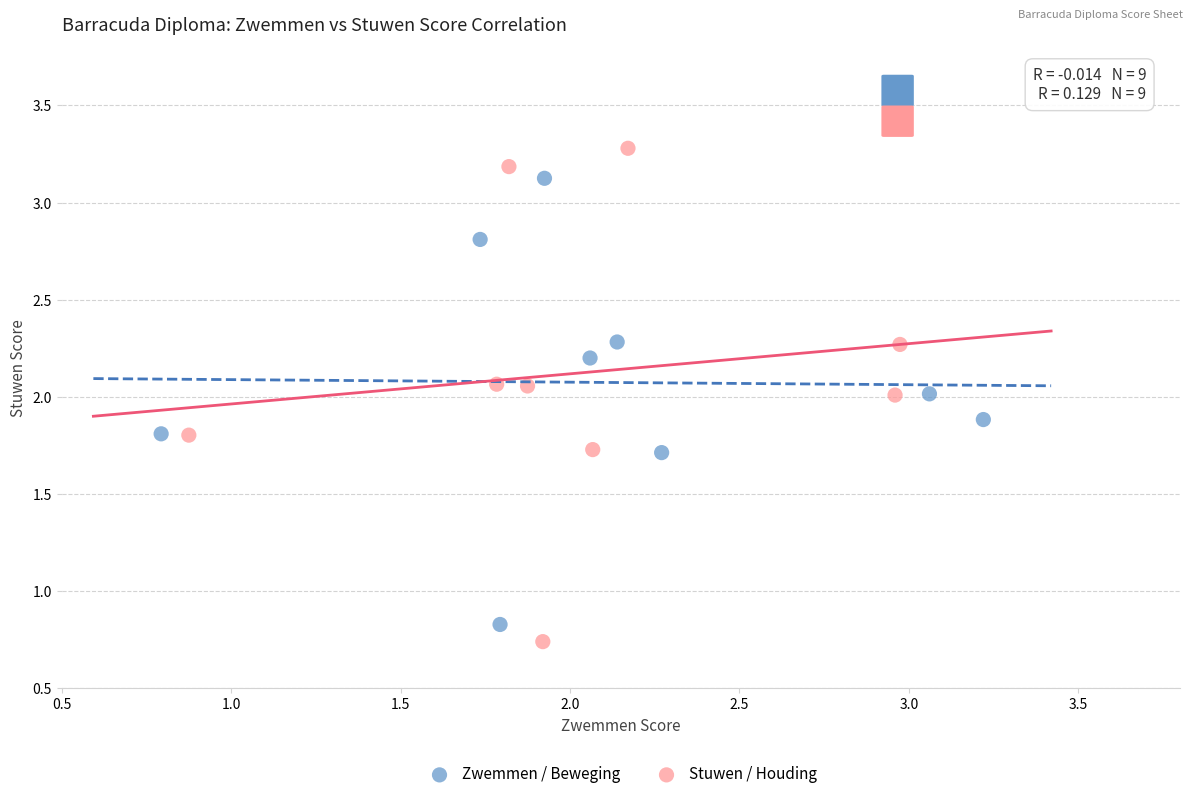

Which series has the largest Y range (max minus min)?

Stuwen / Houding